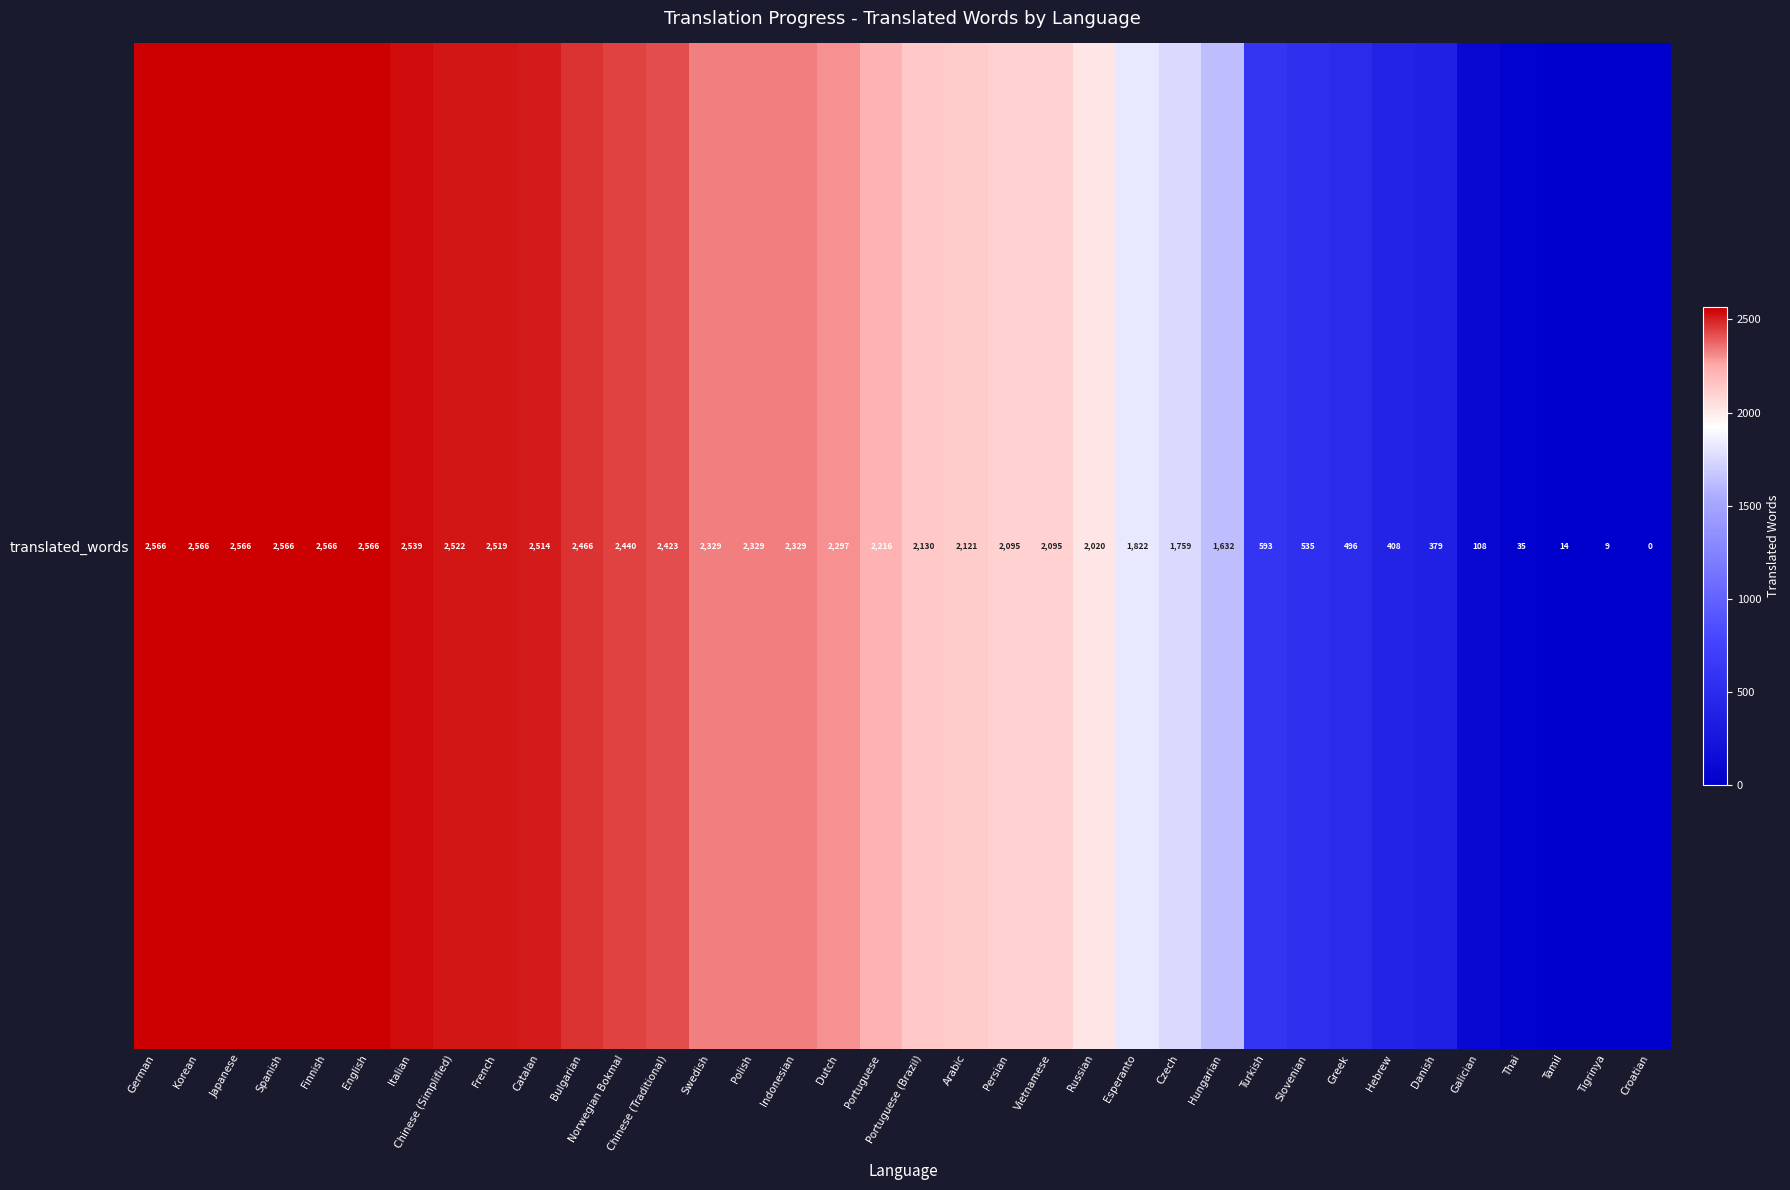

Reading left to right, what are all the values shown in this chart?

German=2566	Korean=2566	Japanese=2566	Spanish=2566	Finnish=2566	English=2566	Italian=2539	Chinese (Simplified)=2522	French=2519	Catalan=2514	Bulgarian=2466	Norwegian Bokmal=2440	Chinese (Traditional)=2423	Swedish=2329	Polish=2329	Indonesian=2329	Dutch=2297	Portuguese=2216	Portuguese (Brazil)=2130	Arabic=2121	Persian=2095	Vietnamese=2095	Russian=2020	Esperanto=1822	Czech=1759	Hungarian=1632	Turkish=593	Slovenian=535	Greek=496	Hebrew=408	Danish=379	Galician=108	Thai=35	Tamil=14	Tigrinya=9	Croatian=0